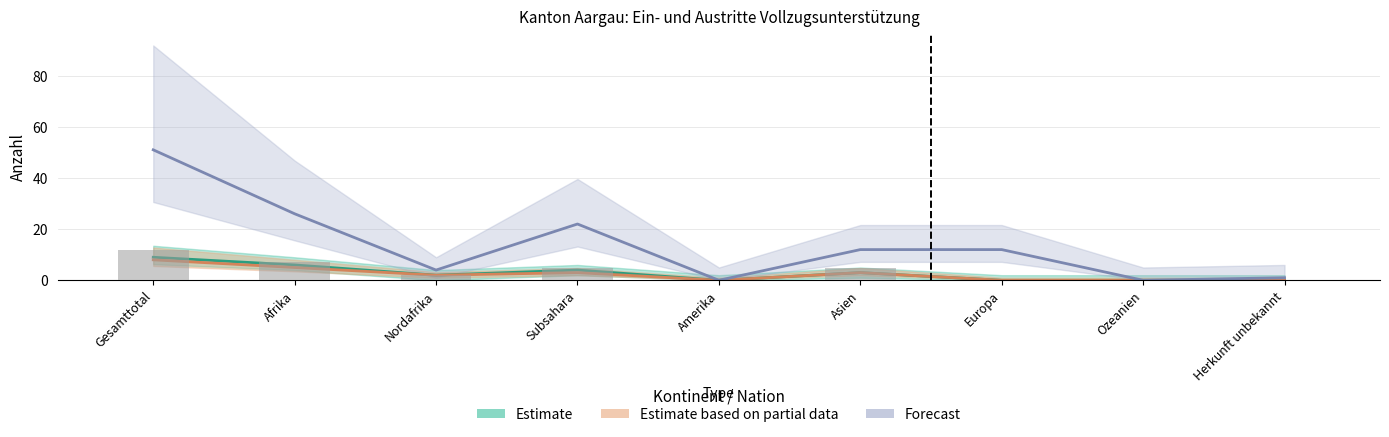

What position from the left is Herkunft unbekannt?

9